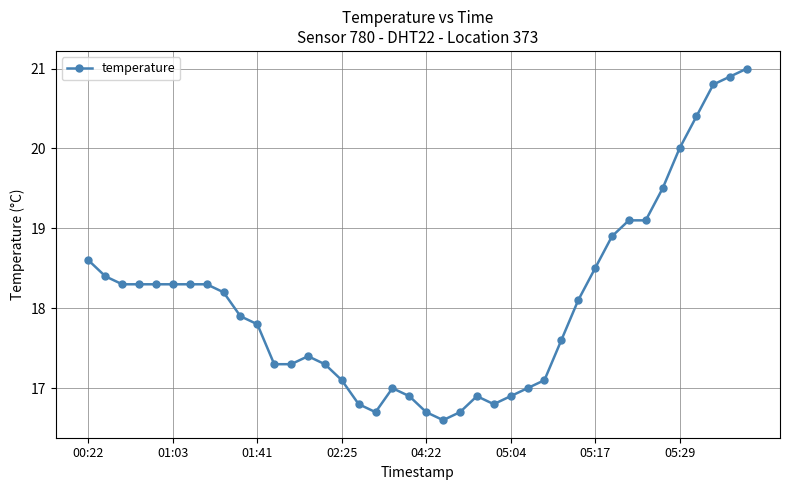

What is the average value?

18.1